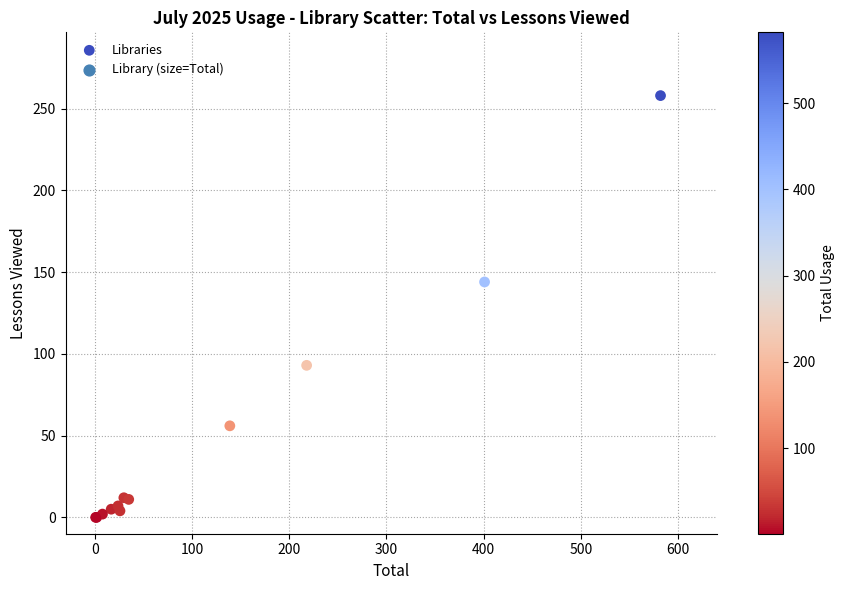

What Y value in the scatter plot is closest to 129?

144